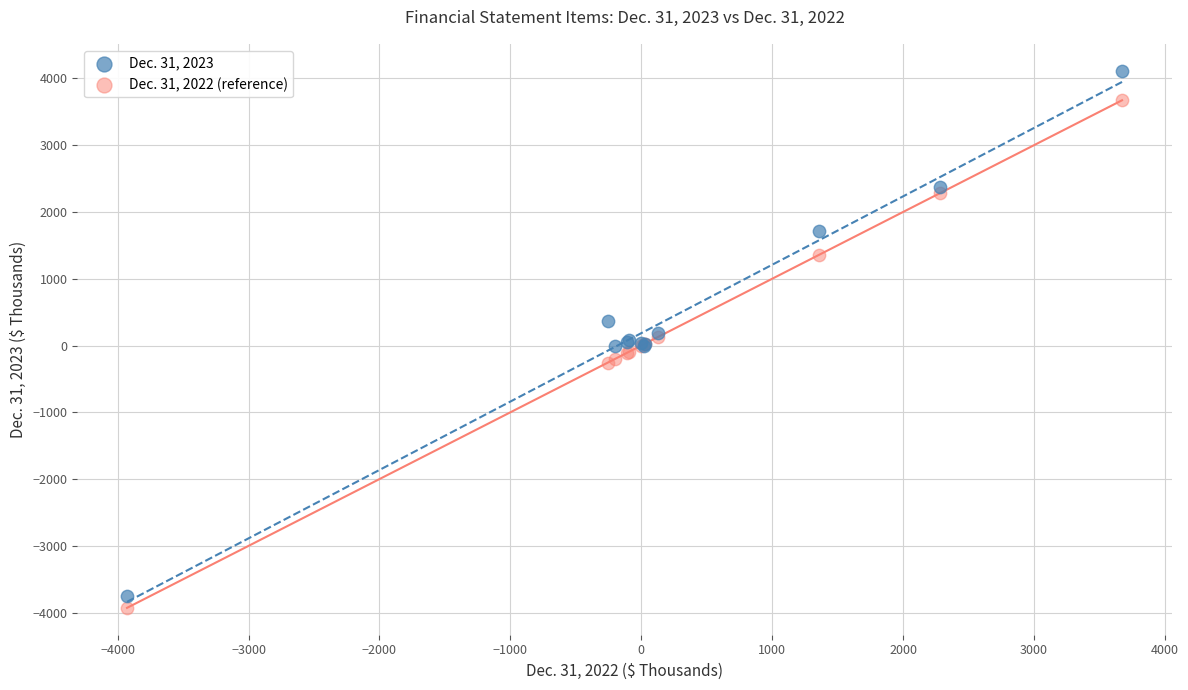

What is the X range (max minus min) for the scatter plot?

7600